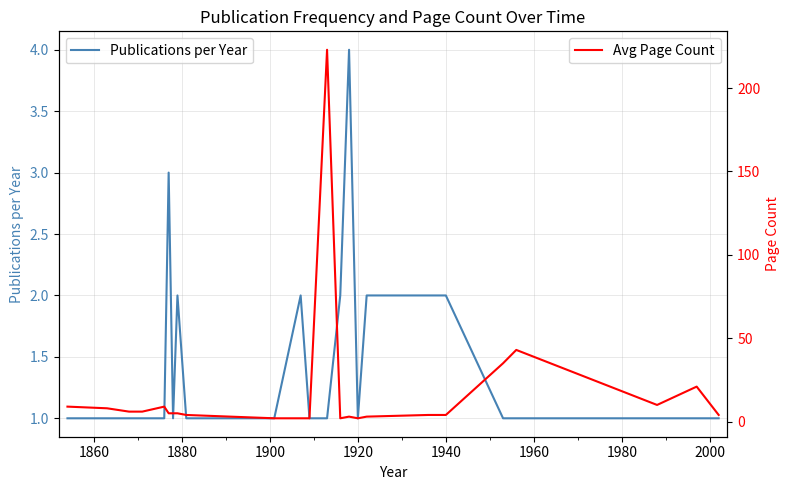

In Avg Page Count, how many points are higher than both neighbors (excluding endpoints)?

5